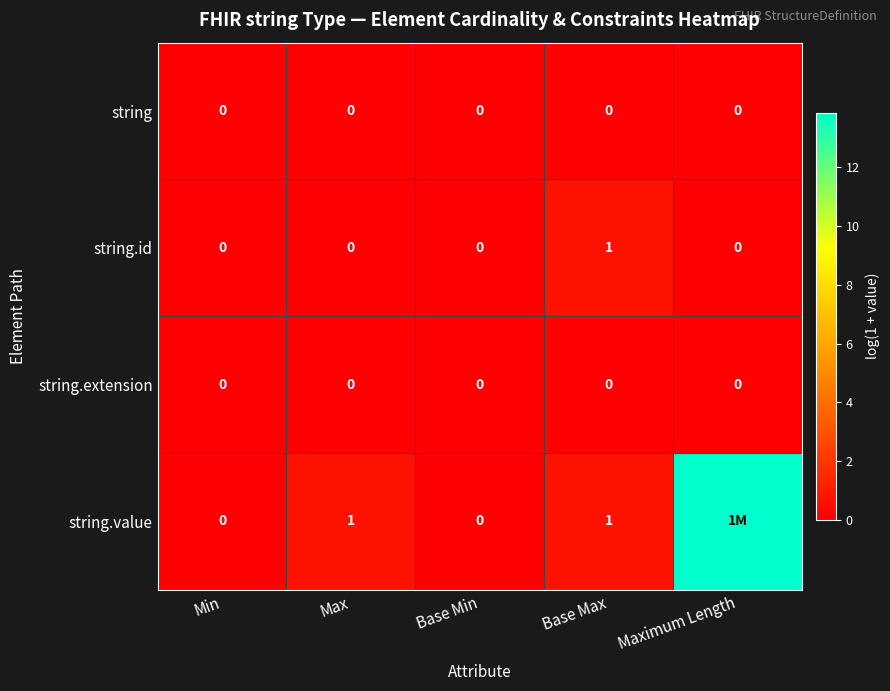

Which has a higher value, Min or Max?

Min